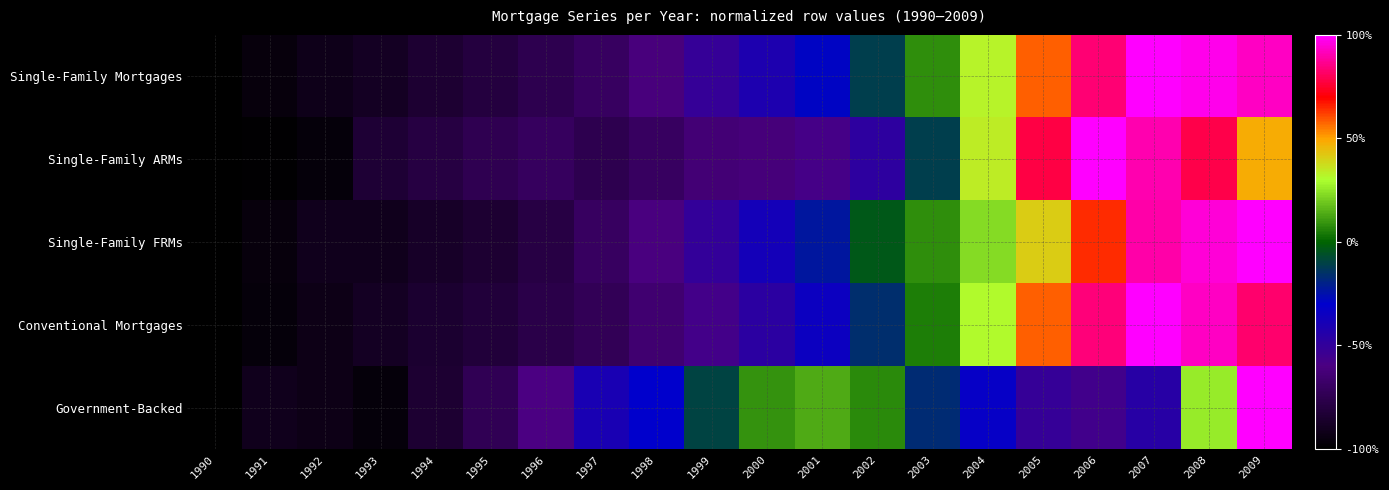

Which has a higher value, 1993 or 1995?

1995